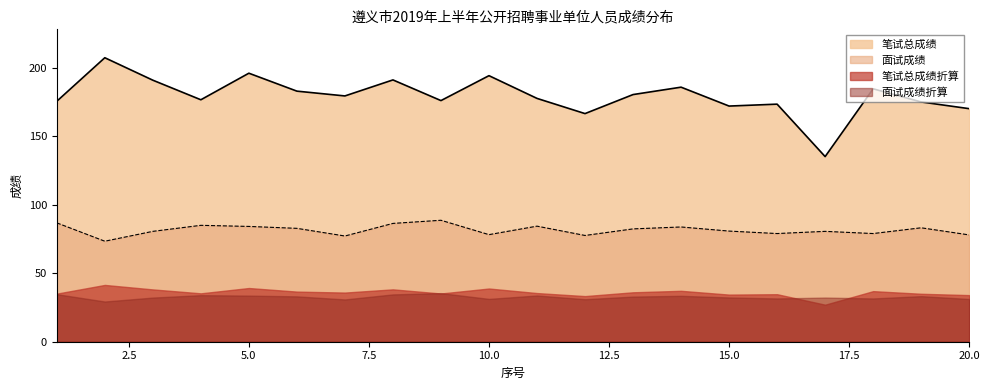

True or false: 面试成绩 and 笔试总成绩 intersect in this chart.

False